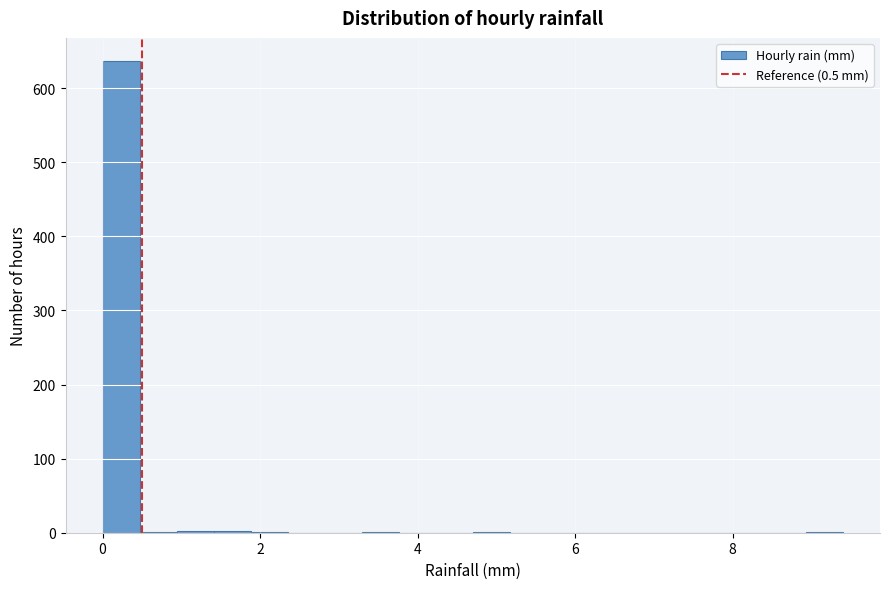

Read against the x-axis, roughly where is the centre of the tallest bar?

0.2